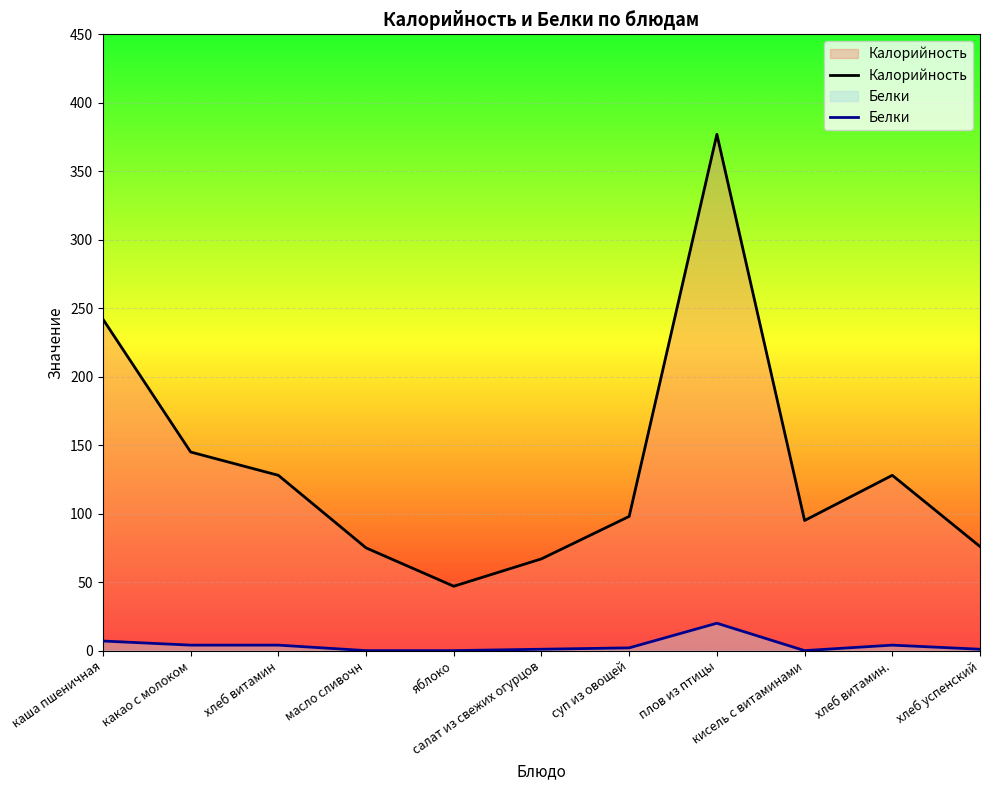

At which label is Калорийность closest to 212?

каша пшеничная